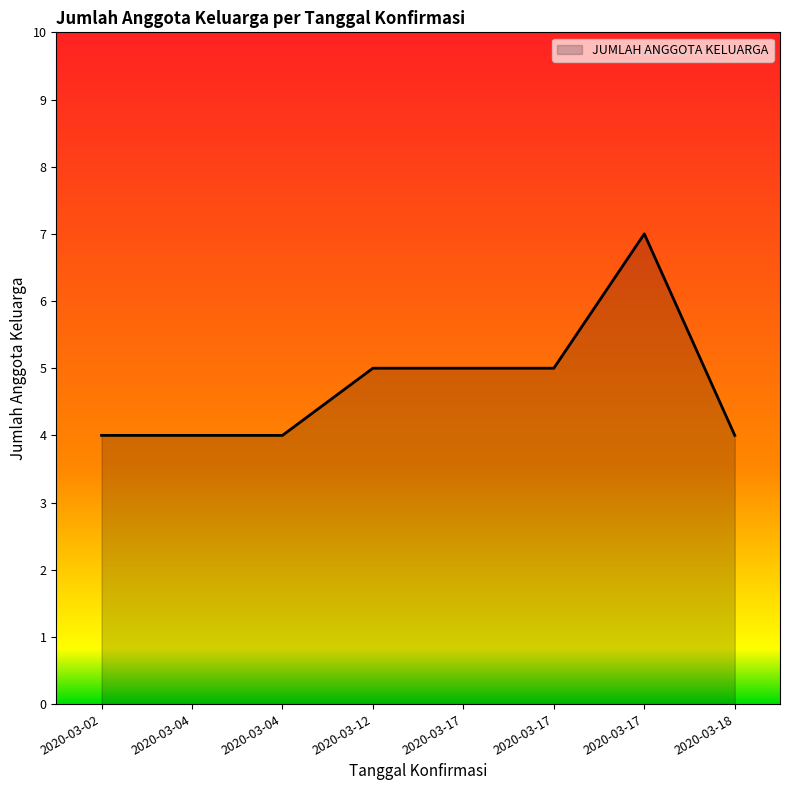

Count the number of categories in the chart.

8